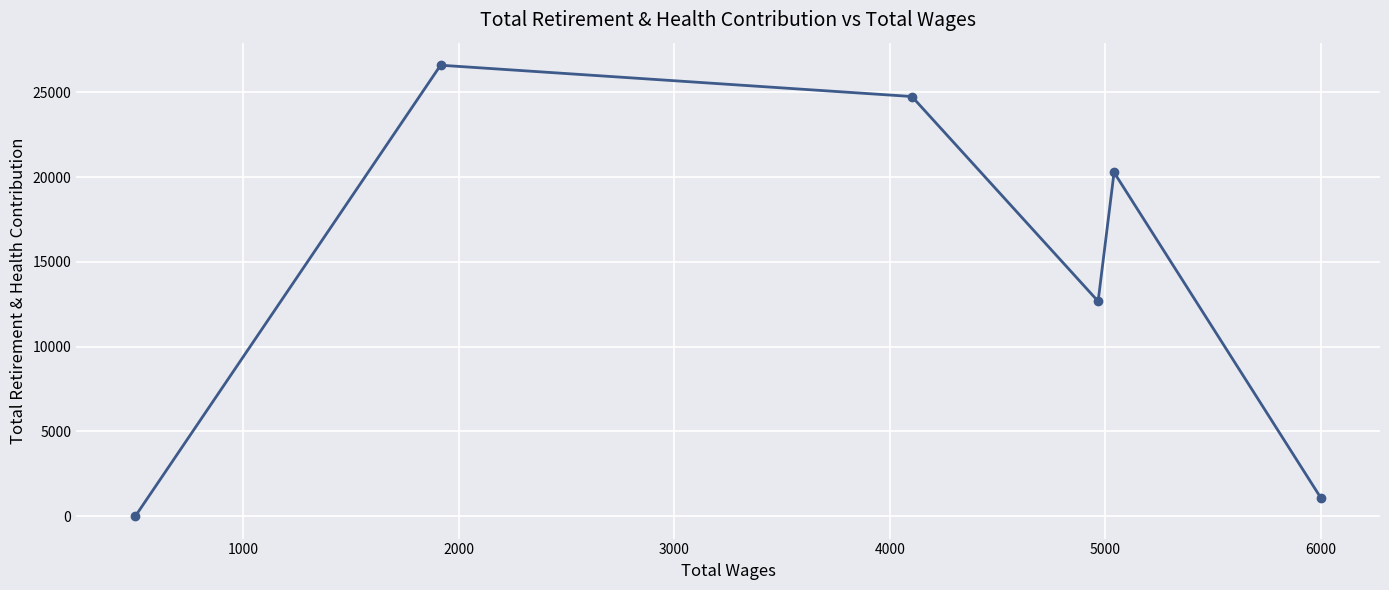

What is the maximum value shown in the chart?

26606